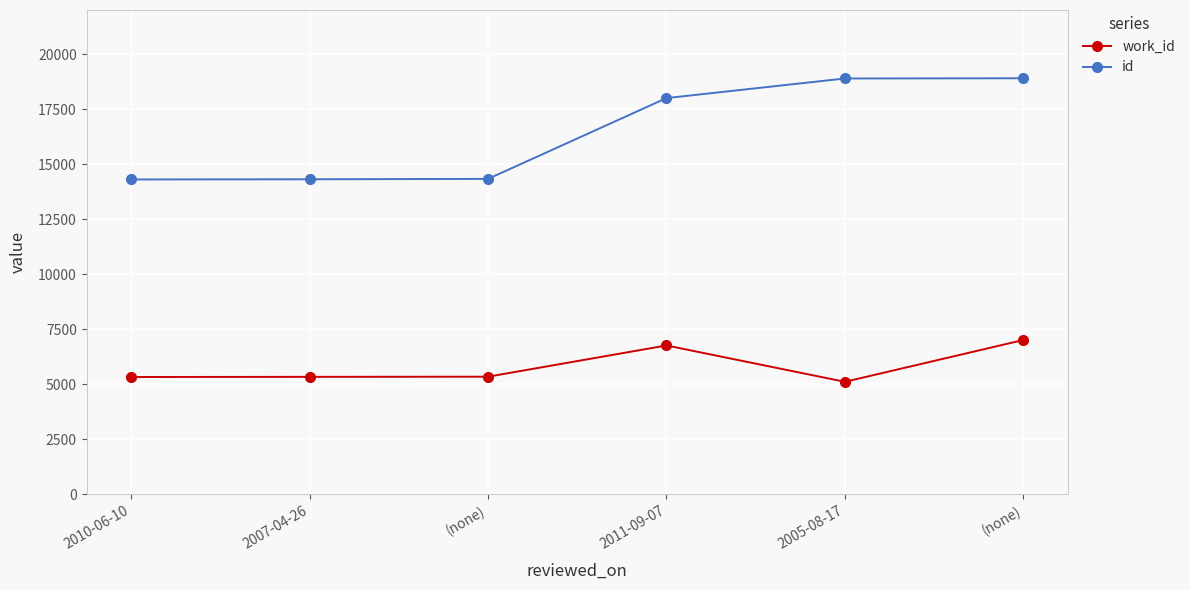

Does the chart have visible grid lines?

Yes